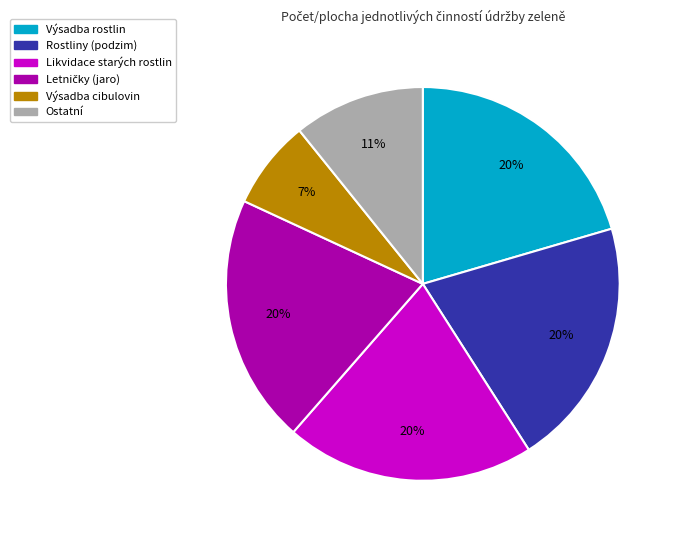

To the nearest percent, what is the average slice percentage?

17%